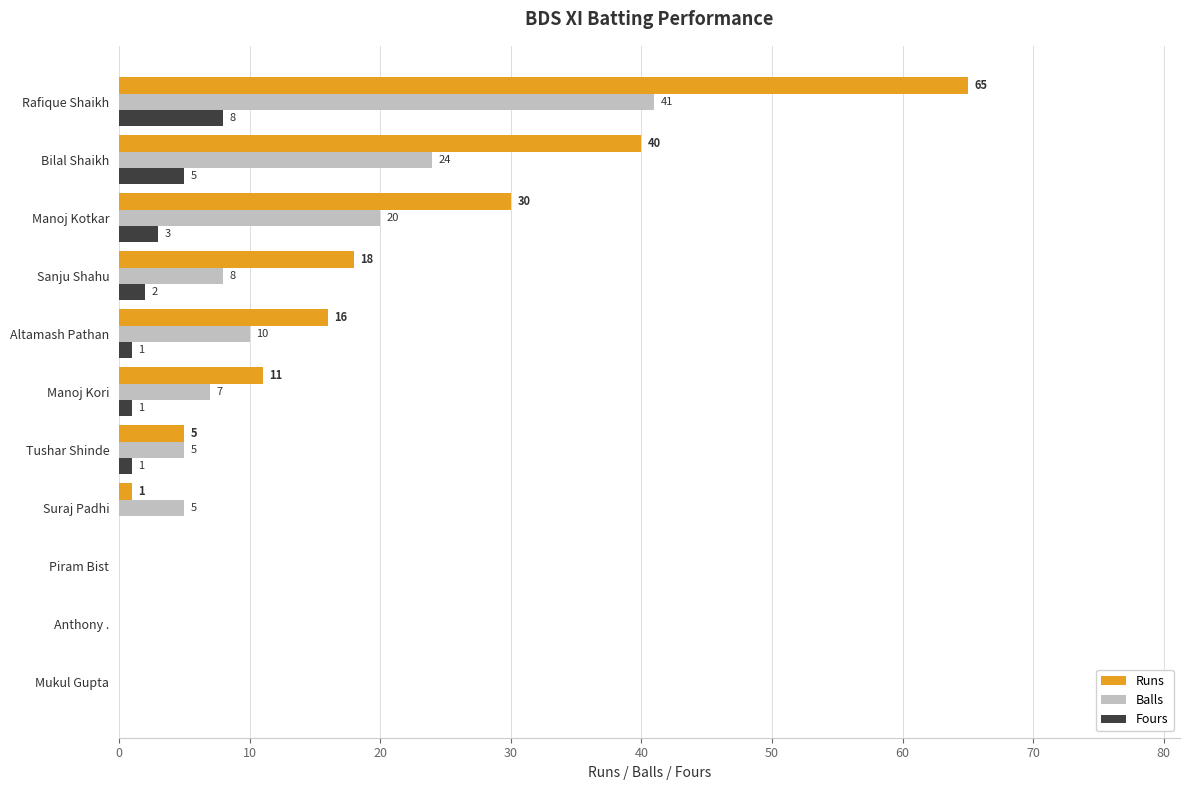

At which category is the sum across all series the highest?

Rafique Shaikh